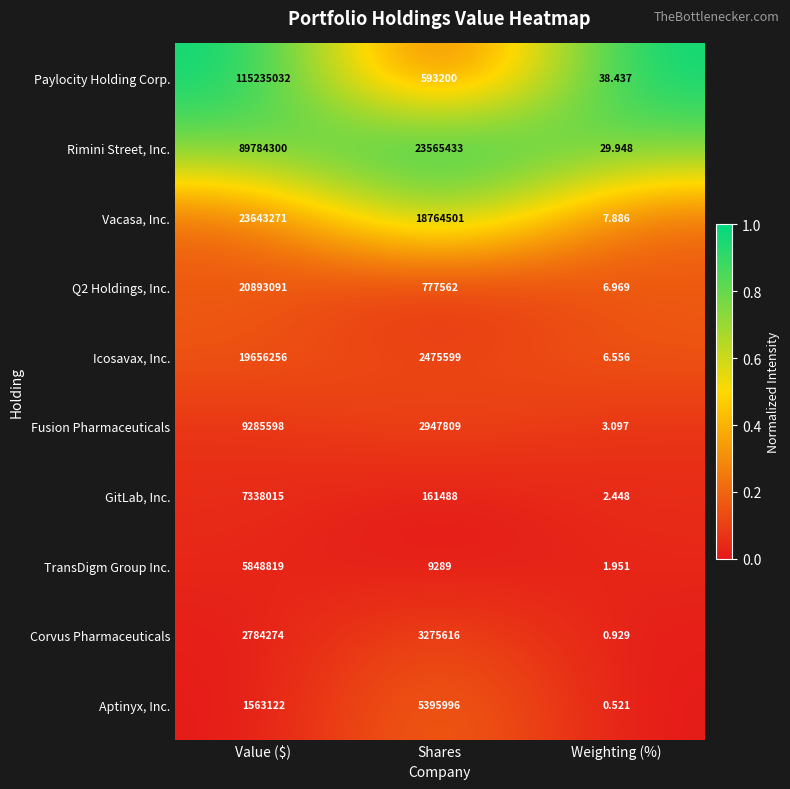

Which series has the largest total across all categories?

Paylocity Holding Corp.